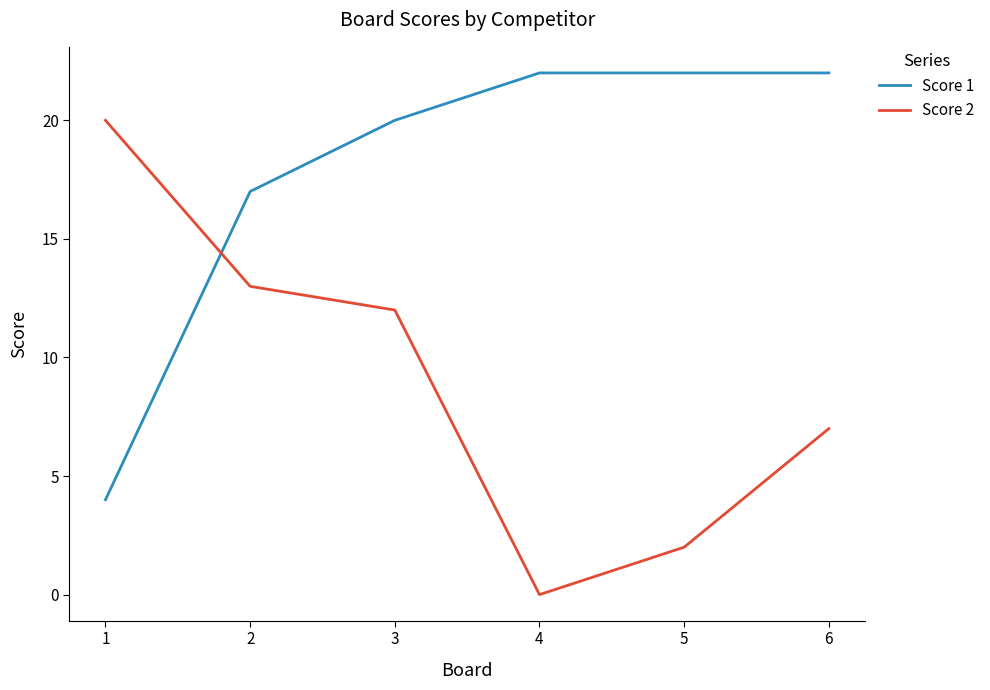

What is the difference between the highest and lowest values at 4?

22